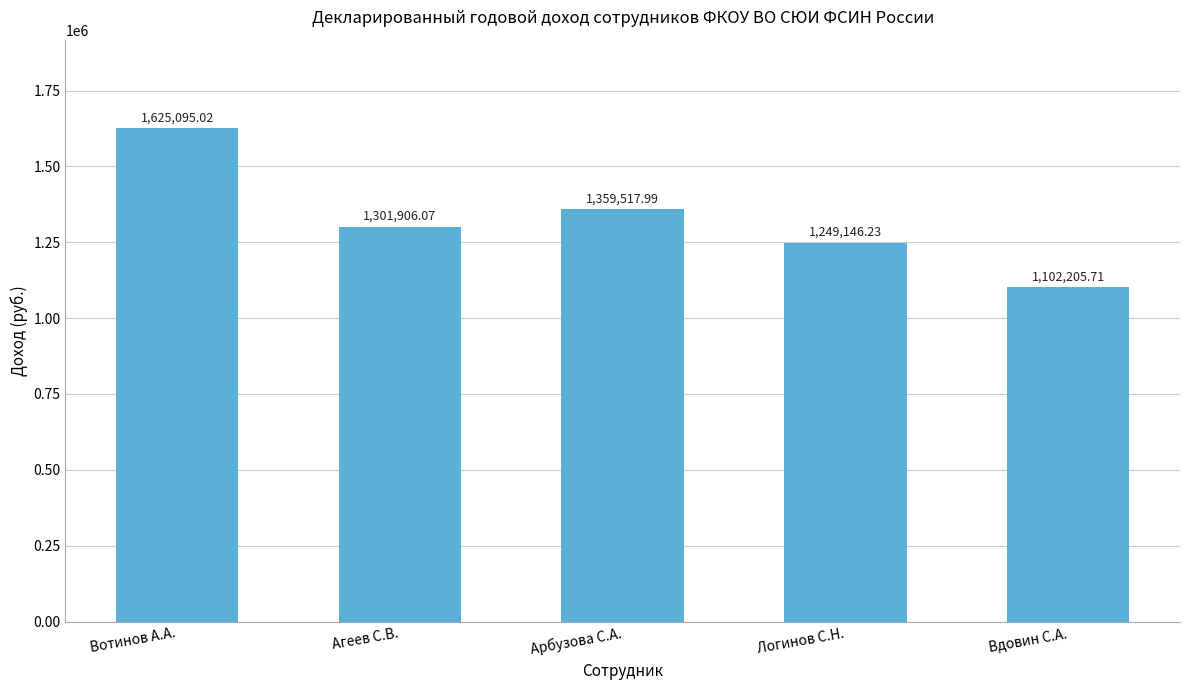

List the labels in order of value, smallest first.

Вдовин С.А., Логинов С.Н., Агеев С.В., Арбузова С.А., Вотинов А.А.